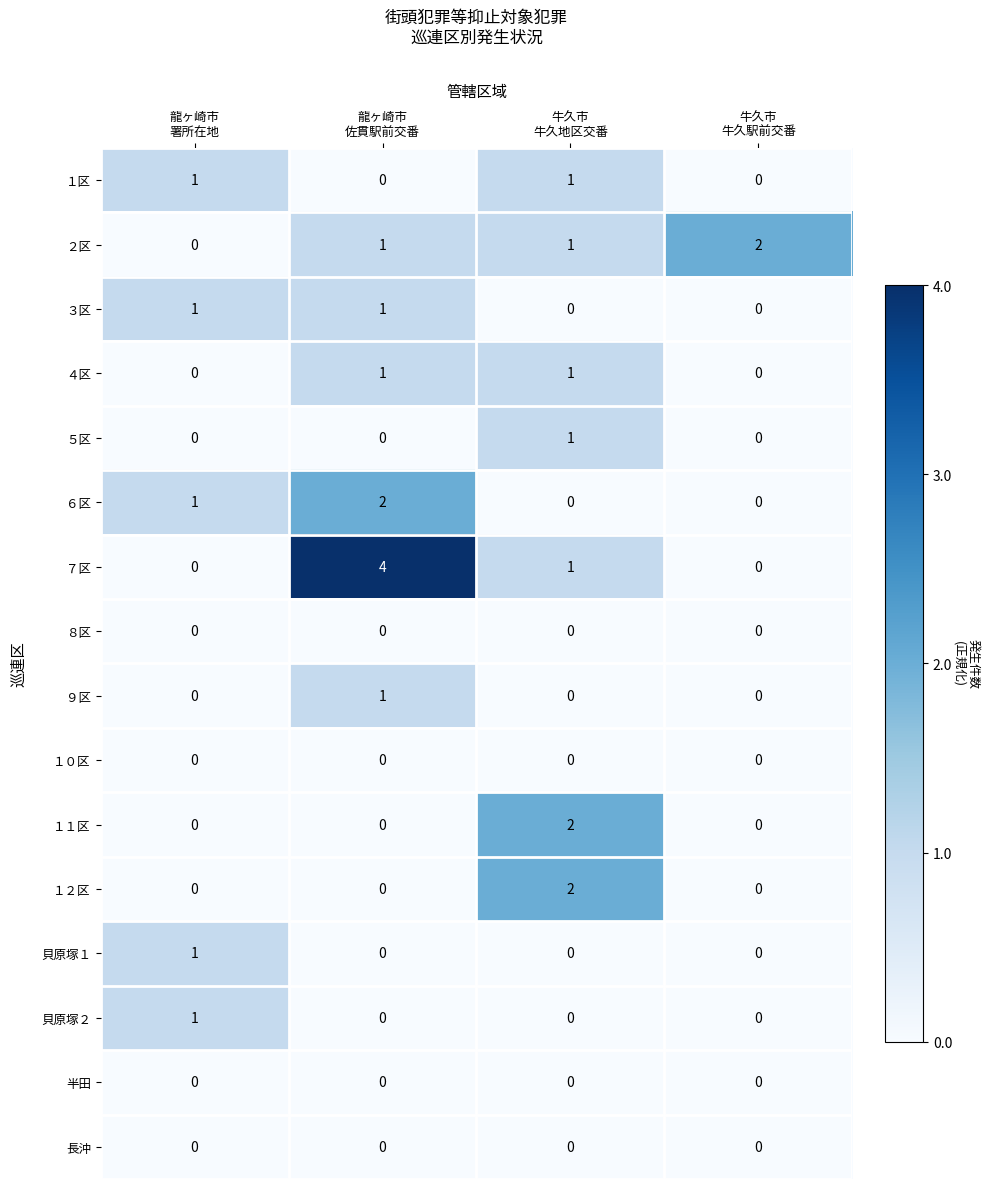

Which series has the largest total across all categories?

７区